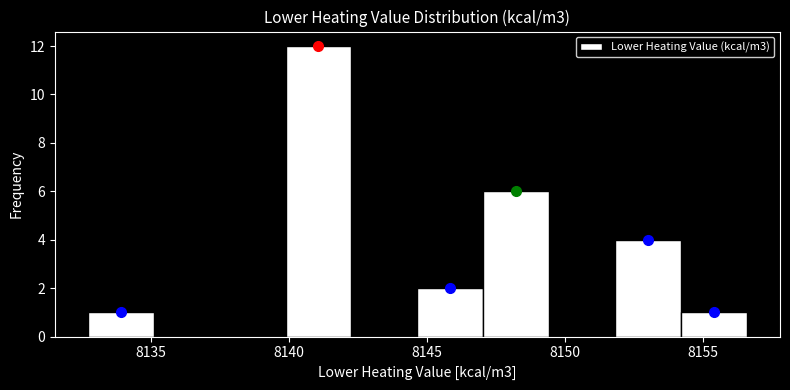

What is the height of the bar covering 8140.0 to 8142.5 on the x-axis? Neither the bar edges nor the heights are printed on the chart, so give them approximately, as read against the axes.

12